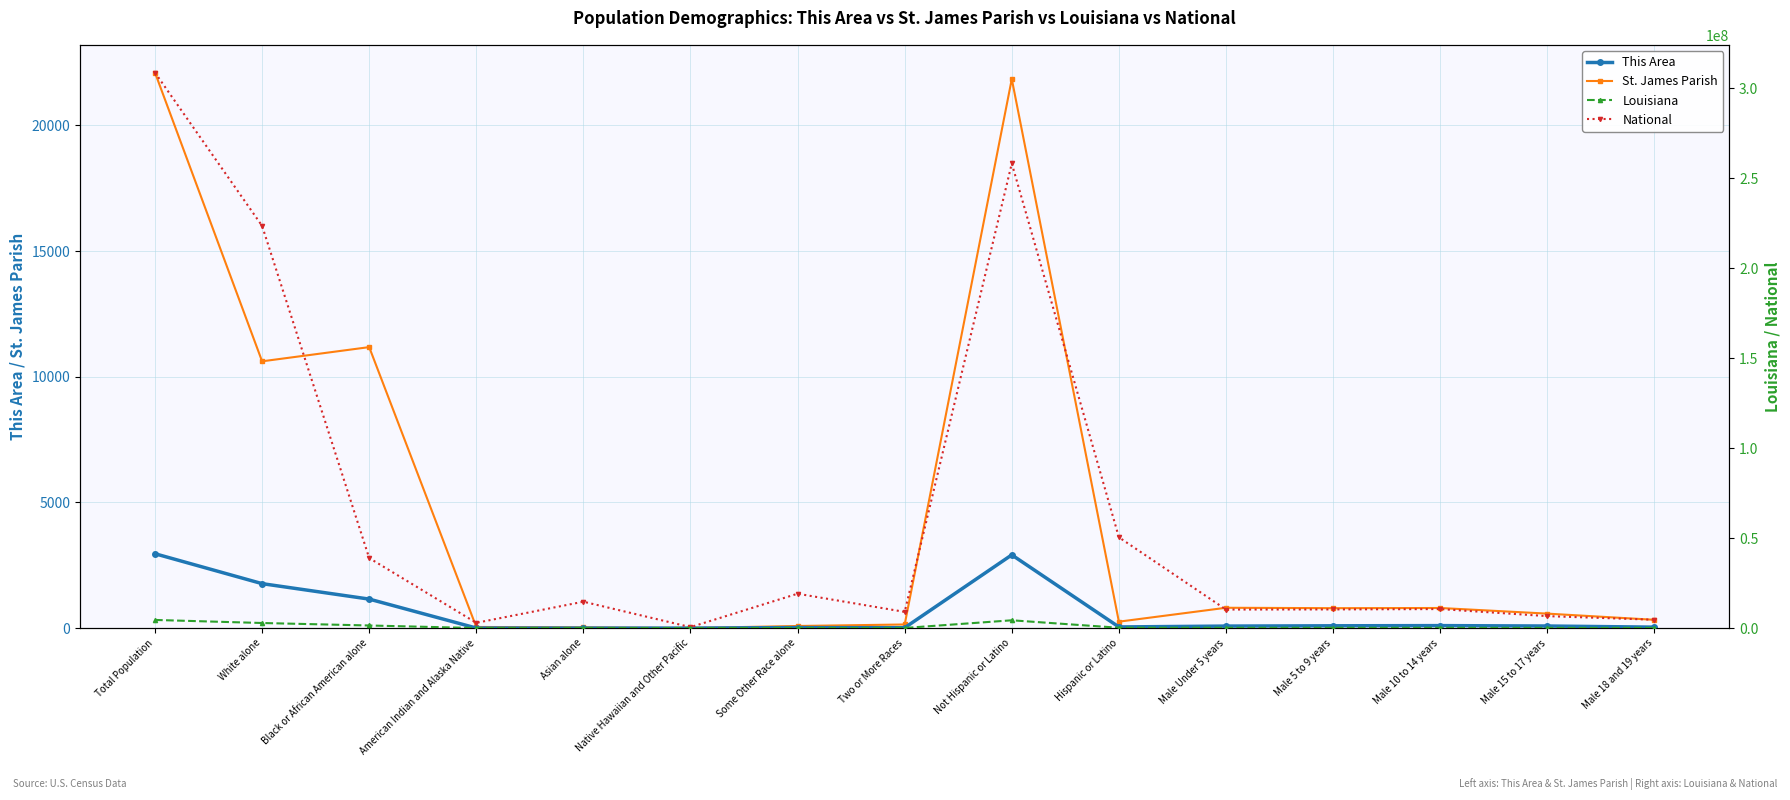

Where is the first local maximum for Louisiana?

Asian alone